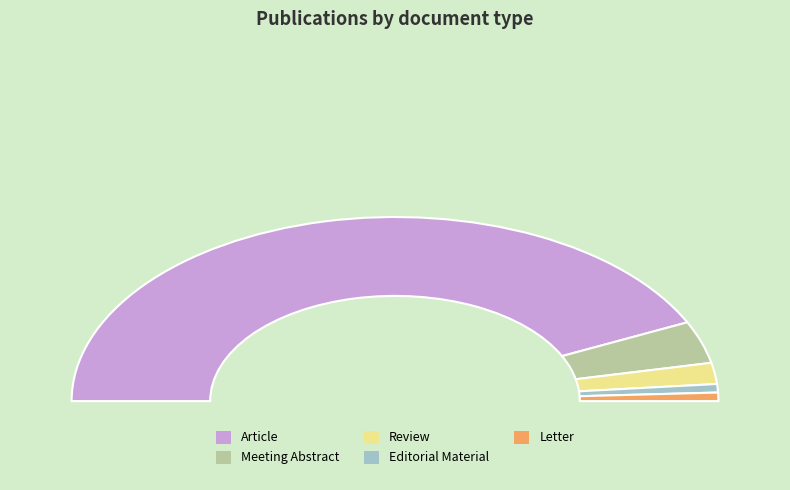

Which slice is the smallest?

Editorial Material